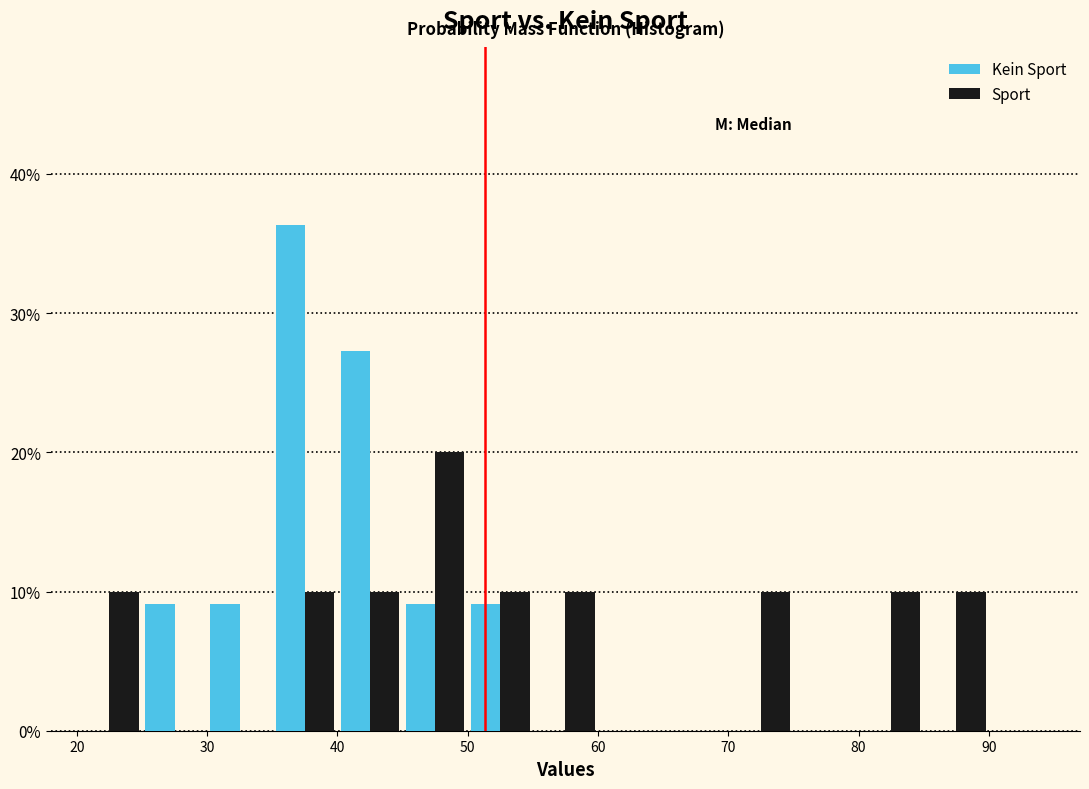

Reading left to right, list every range on the x-axis with the height of the bar of each series over it. The values are not printed on the chart, so give them approximately, as read against the axis.

20 to 25: Kein Sport=0	Sport=10
25 to 30: Kein Sport=9	Sport=0
30 to 35: Kein Sport=9	Sport=0
35 to 40: Kein Sport=36	Sport=10
40 to 45: Kein Sport=27	Sport=10
45 to 50: Kein Sport=9	Sport=20
50 to 55: Kein Sport=9	Sport=10
55 to 60: Kein Sport=0	Sport=10
60 to 65: Kein Sport=0	Sport=0
65 to 70: Kein Sport=0	Sport=0
70 to 75: Kein Sport=0	Sport=10
75 to 80: Kein Sport=0	Sport=0
80 to 85: Kein Sport=0	Sport=10
85 to 90: Kein Sport=0	Sport=10
90 to 95: Kein Sport=0	Sport=0